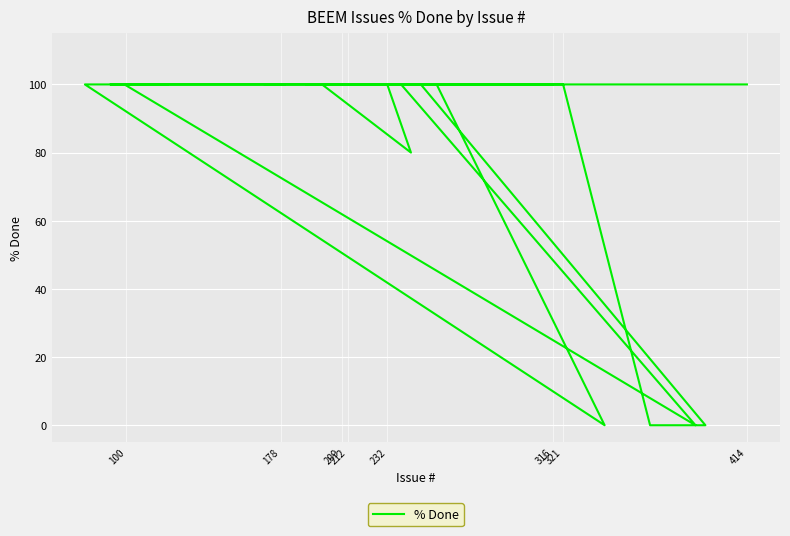

True or false: there are more than 0 points higher than both neighbors.

False